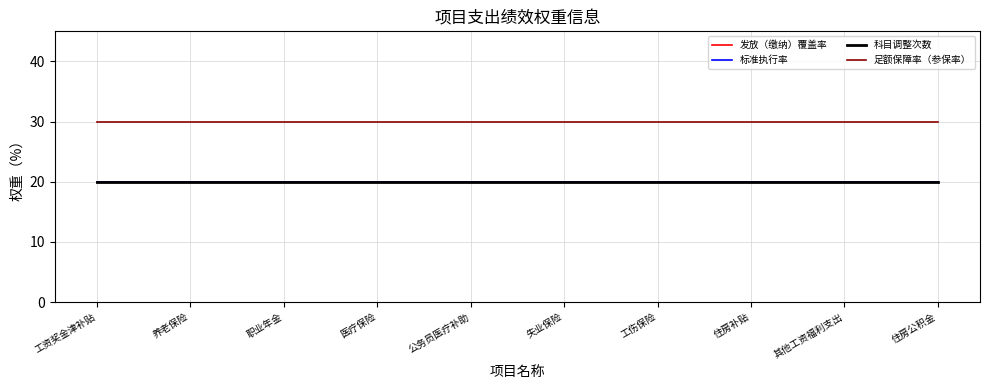

Is the value of 标准执行率 at 工资奖金津补贴 greater than the value of 足额保障率（参保率） at 工资奖金津补贴?

No